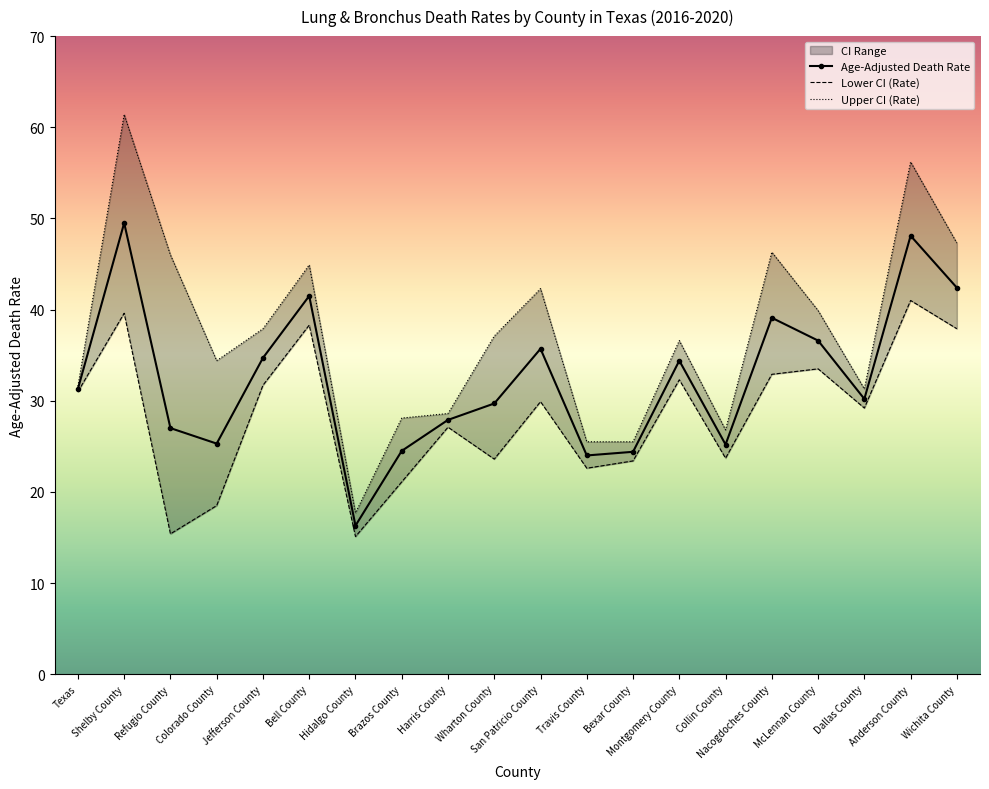

Reading right to left, list all the values displayed in this chart.

Age-Adjusted Death Rate: Wichita County=42.4	Anderson County=48.1	Dallas County=30.2	McLennan County=36.6	Nacogdoches County=39.1	Collin County=25.2	Montgomery County=34.4	Bexar County=24.4	Travis County=24.0	San Patricio County=35.7	Wharton County=29.7	Harris County=27.9	Brazos County=24.5	Hidalgo County=16.3	Bell County=41.5	Jefferson County=34.7	Colorado County=25.3	Refugio County=27.0	Shelby County=49.5	Texas=31.3
Lower CI (Rate): Wichita County=37.9	Anderson County=41.0	Dallas County=29.2	McLennan County=33.5	Nacogdoches County=32.9	Collin County=23.7	Montgomery County=32.3	Bexar County=23.4	Travis County=22.6	San Patricio County=29.9	Wharton County=23.6	Harris County=27.1	Brazos County=21.1	Hidalgo County=15.1	Bell County=38.3	Jefferson County=31.7	Colorado County=18.5	Refugio County=15.4	Shelby County=39.6	Texas=31.0
Upper CI (Rate): Wichita County=47.3	Anderson County=56.2	Dallas County=31.3	McLennan County=39.9	Nacogdoches County=46.3	Collin County=26.8	Montgomery County=36.6	Bexar County=25.5	Travis County=25.5	San Patricio County=42.3	Wharton County=37.1	Harris County=28.6	Brazos County=28.1	Hidalgo County=17.7	Bell County=44.9	Jefferson County=37.9	Colorado County=34.4	Refugio County=46.0	Shelby County=61.4	Texas=31.6